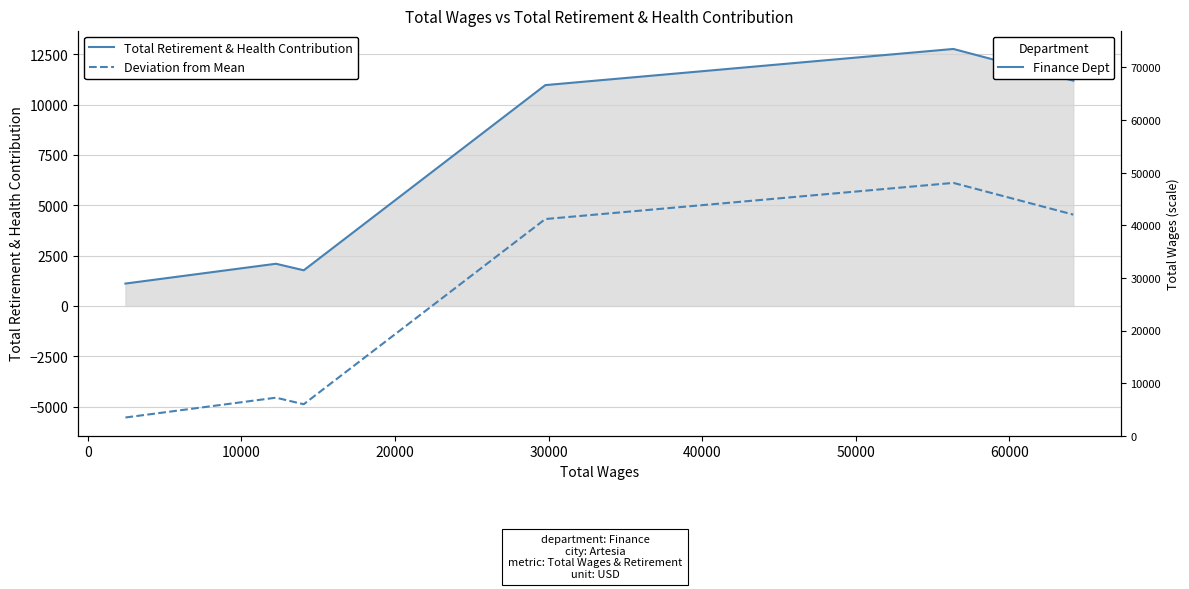

What is the difference between the maximum and second lowest values in the Deviation from Mean series?

10996.0